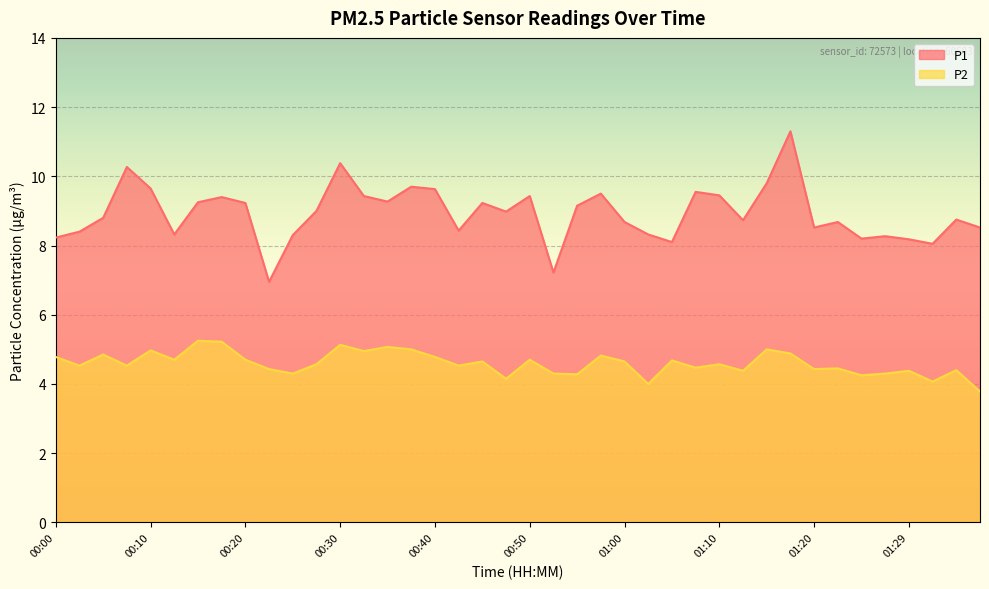

What is the label of the 33rd point from the right?

00:18